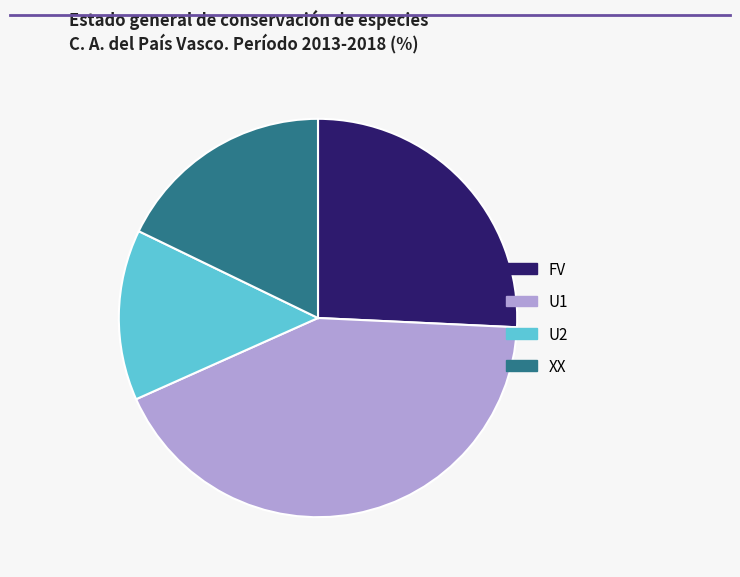

Count the number of slices in the pie.

4